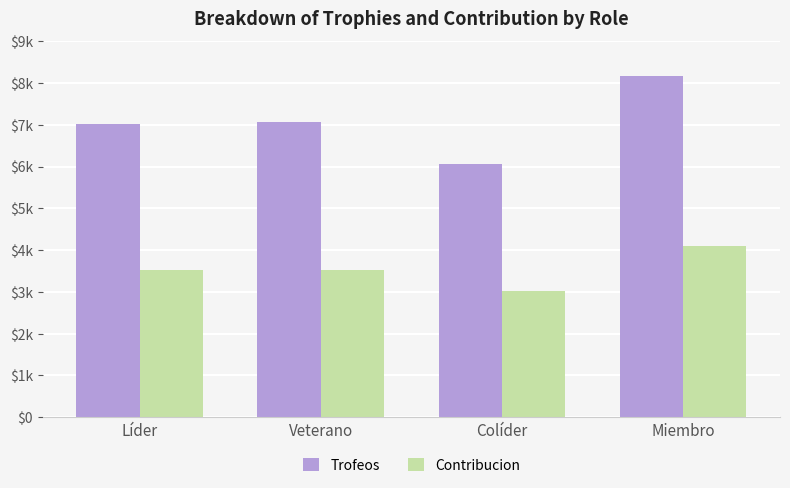

Rank the series at Veterano from highest to lowest value.

Trofeos, Contribucion